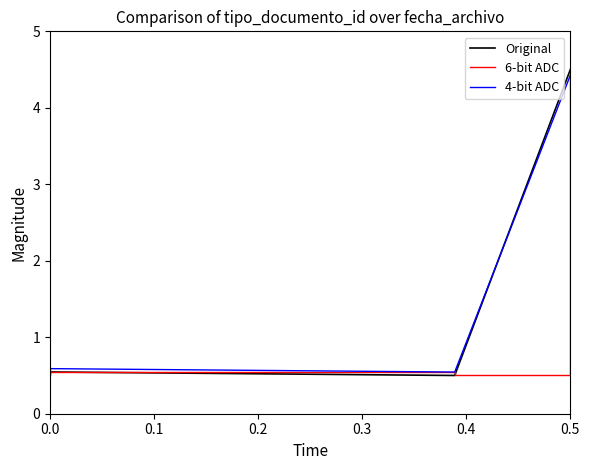

Which series has the largest range (max minus min)?

Original